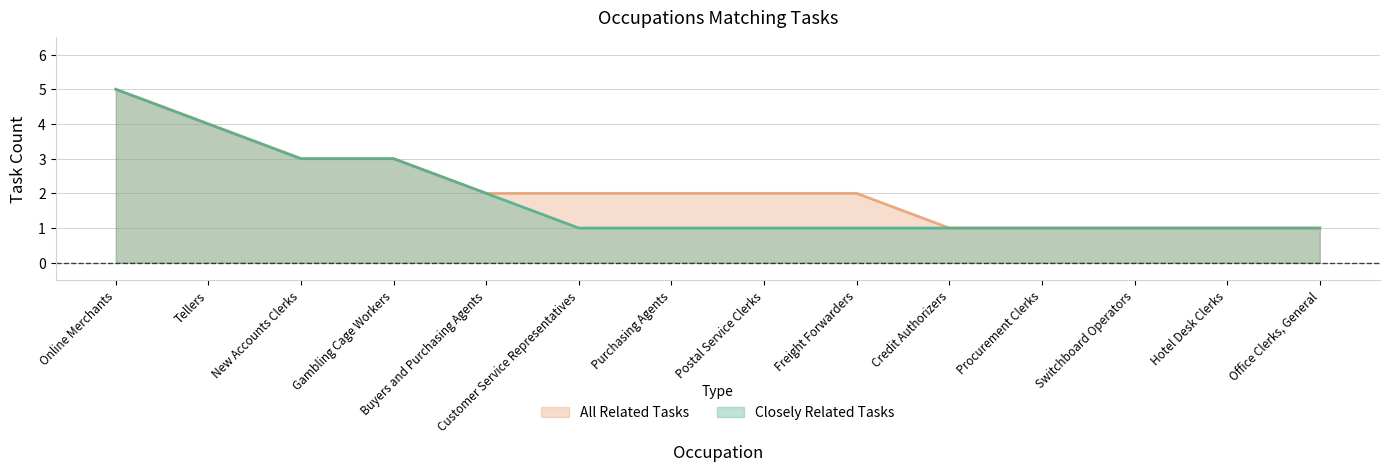

What is the sum of all All Related Tasks values?

30